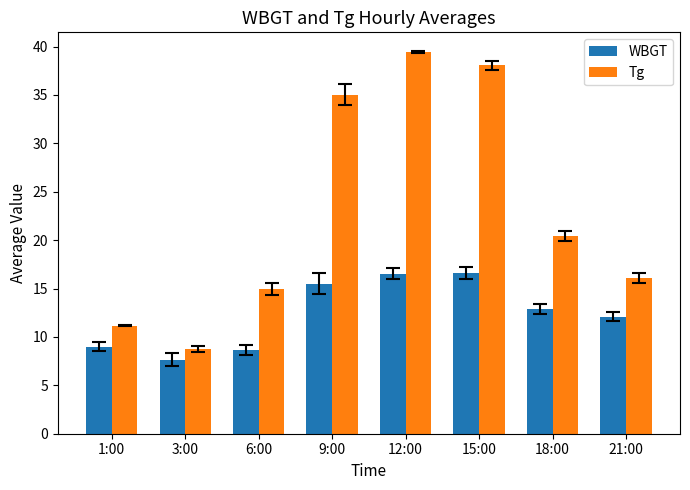

How many data points in Tg are above 20?

4